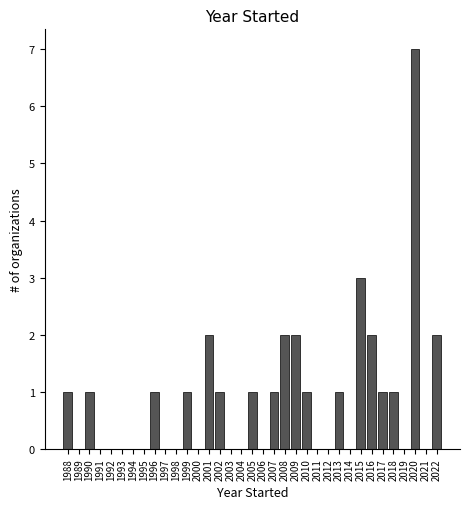

What is the sum of all values?

31